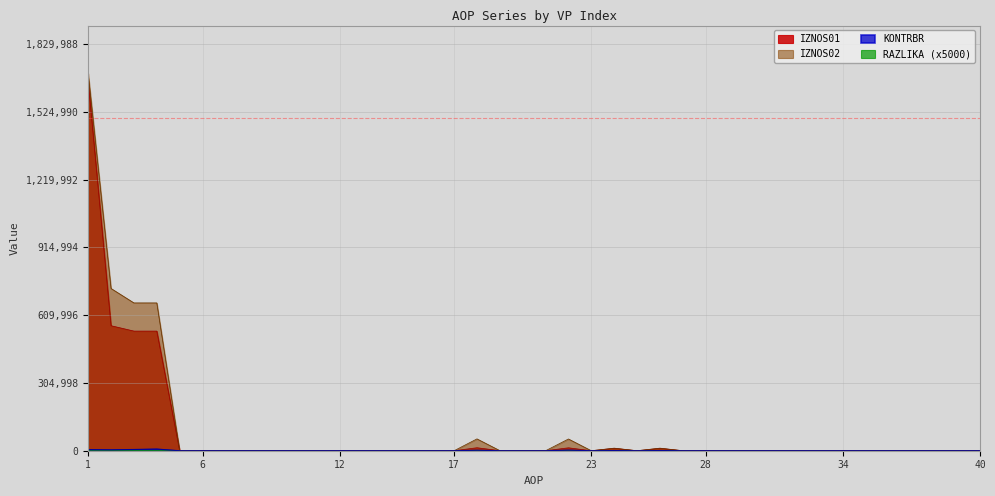

At which label does KONTRBR reach its peak?

4